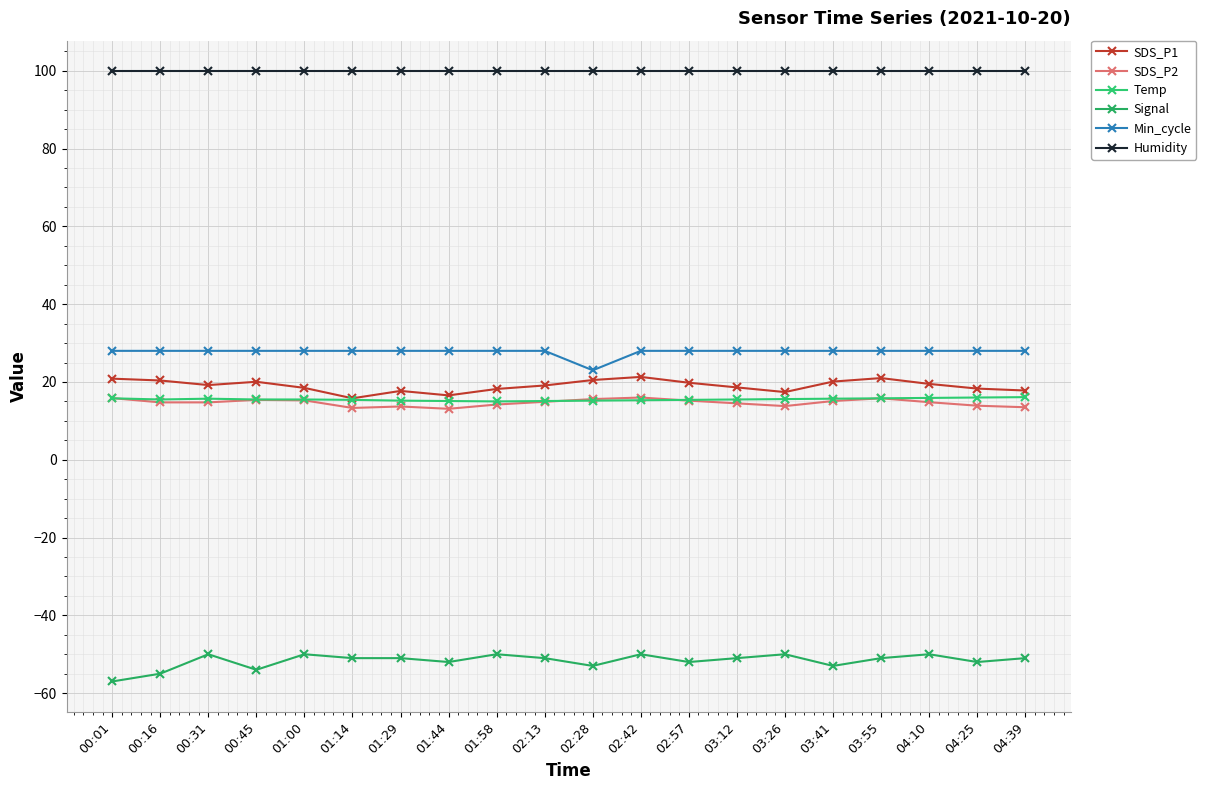

What is the spread (max minus min) of values at 01:44?

151.9